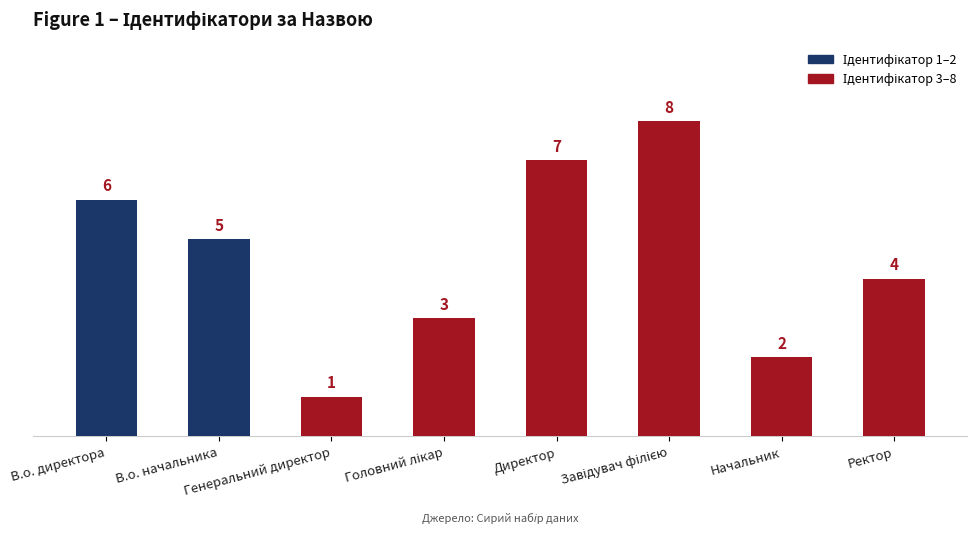

Count the values in the range 3 to 7.

5